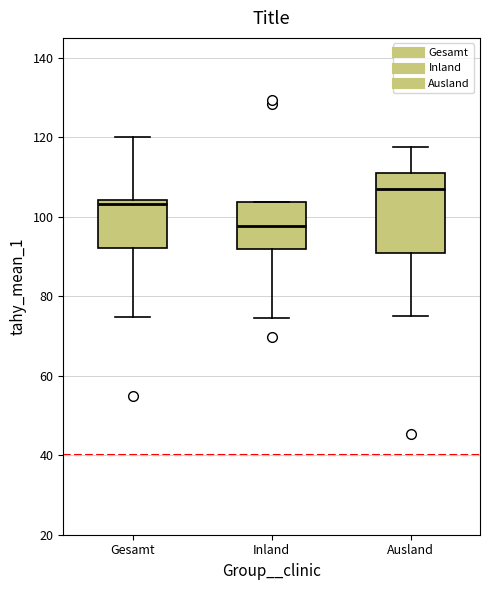

Where does the lower whisker of the box for Gesamt end on the y-axis? The values are not printed on the chart, so give them approximately, as read against the axis.

74